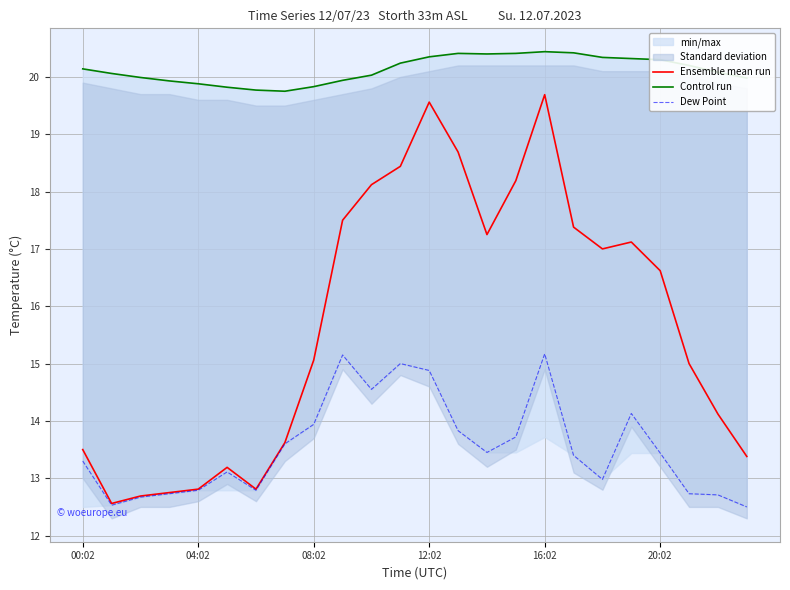

True or false: Ensemble mean run has a value of 29.4 at 15.

False